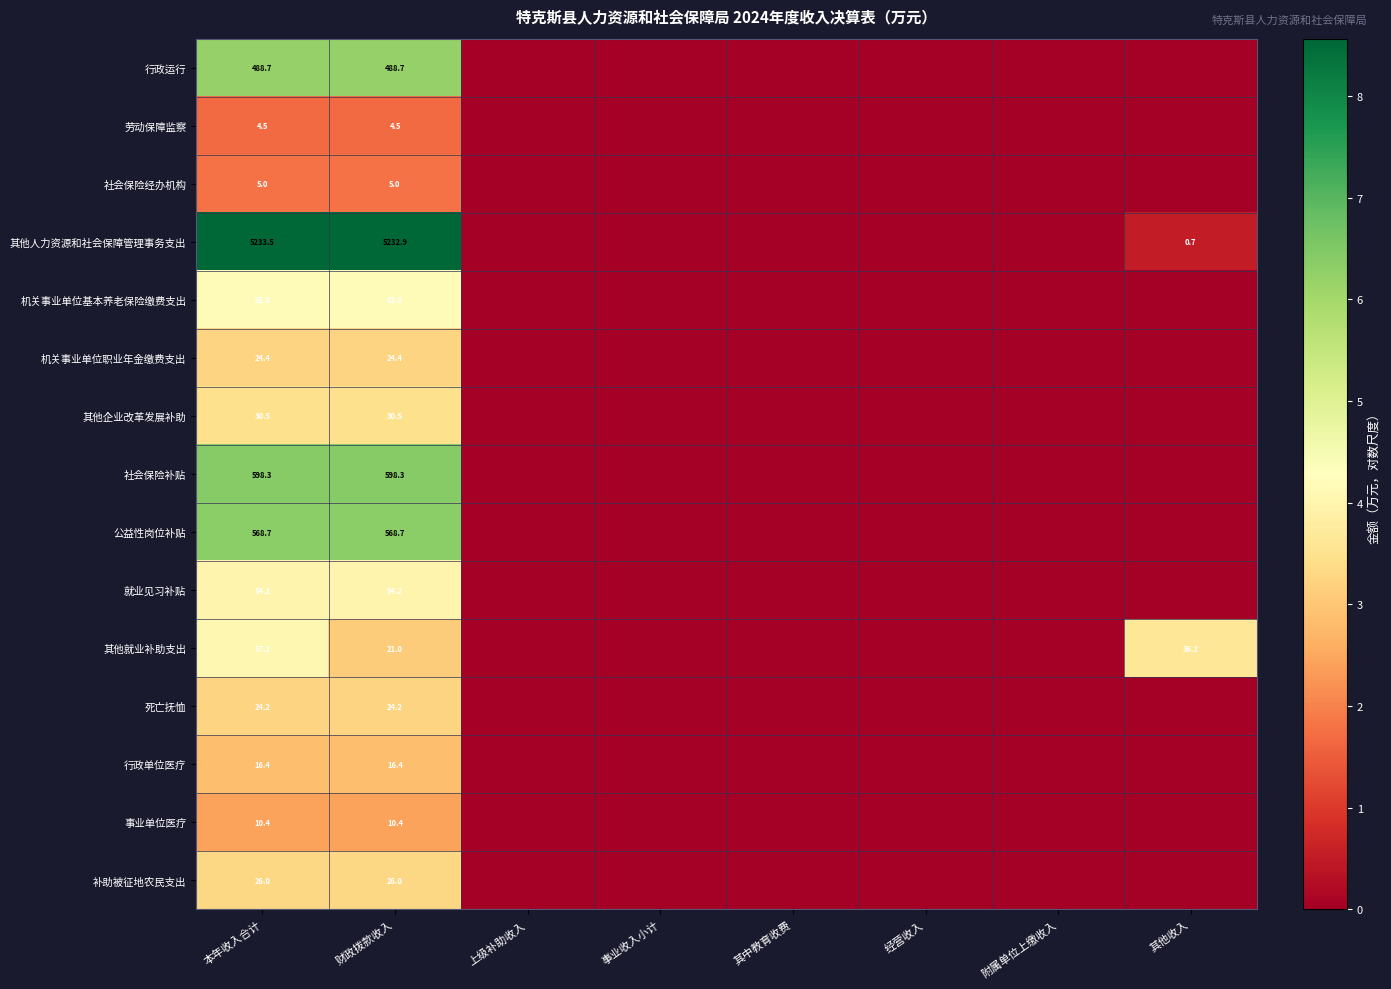

What is the total value across all series at 财政拨款收入?

7168.0